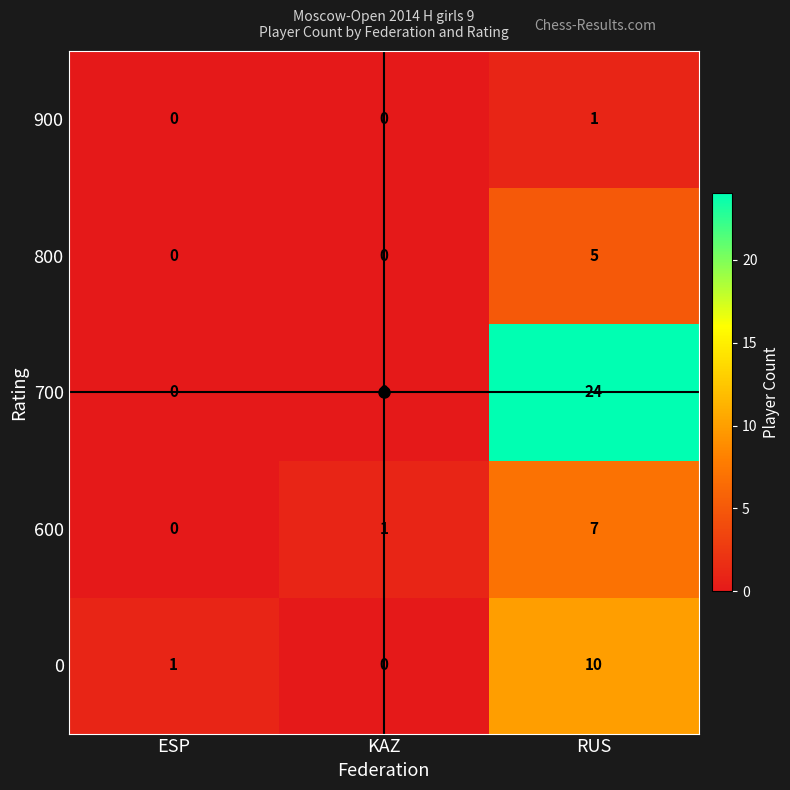

Count the number of categories in the chart.

3